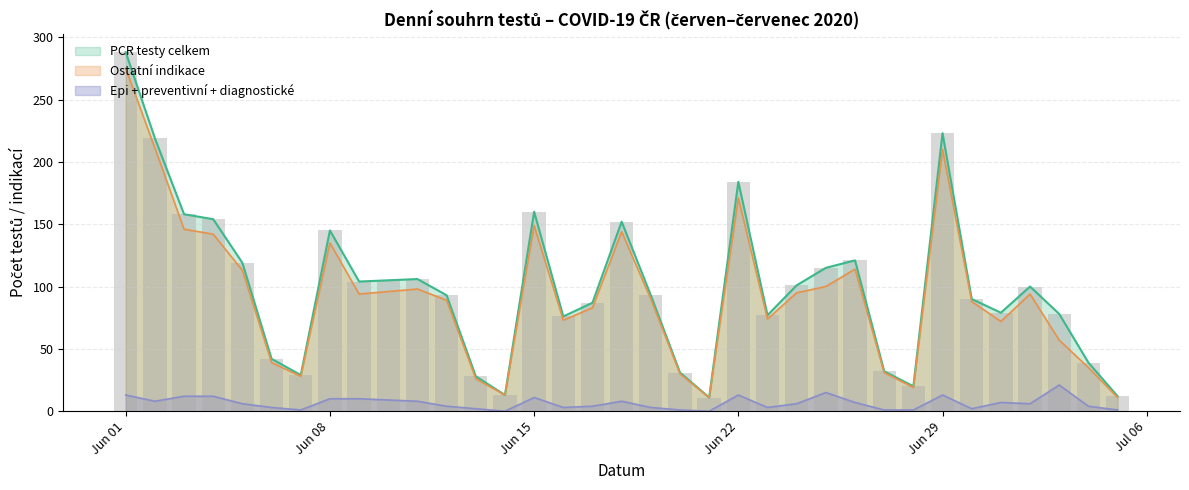

Which series changed the most between 05.06.2020 and 01.07.2020?

Ostatní